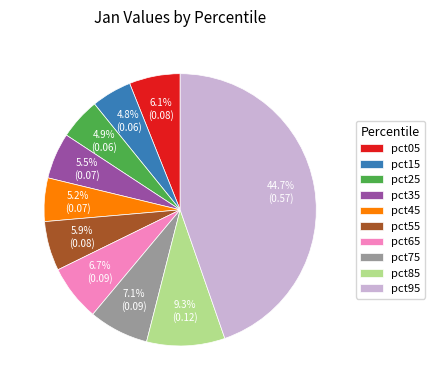

To the nearest percent, what is the average slice percentage?

10%